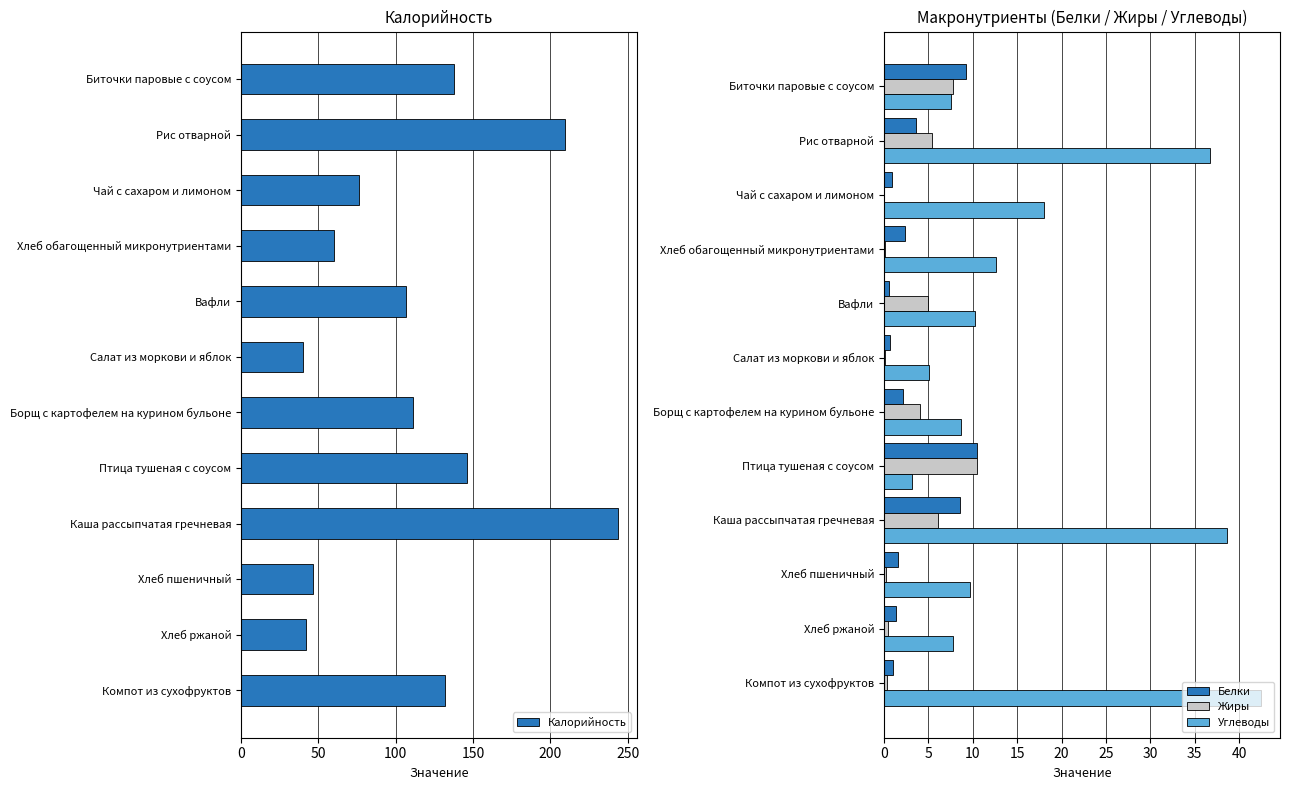

What is the maximum value shown in the chart?

243.8